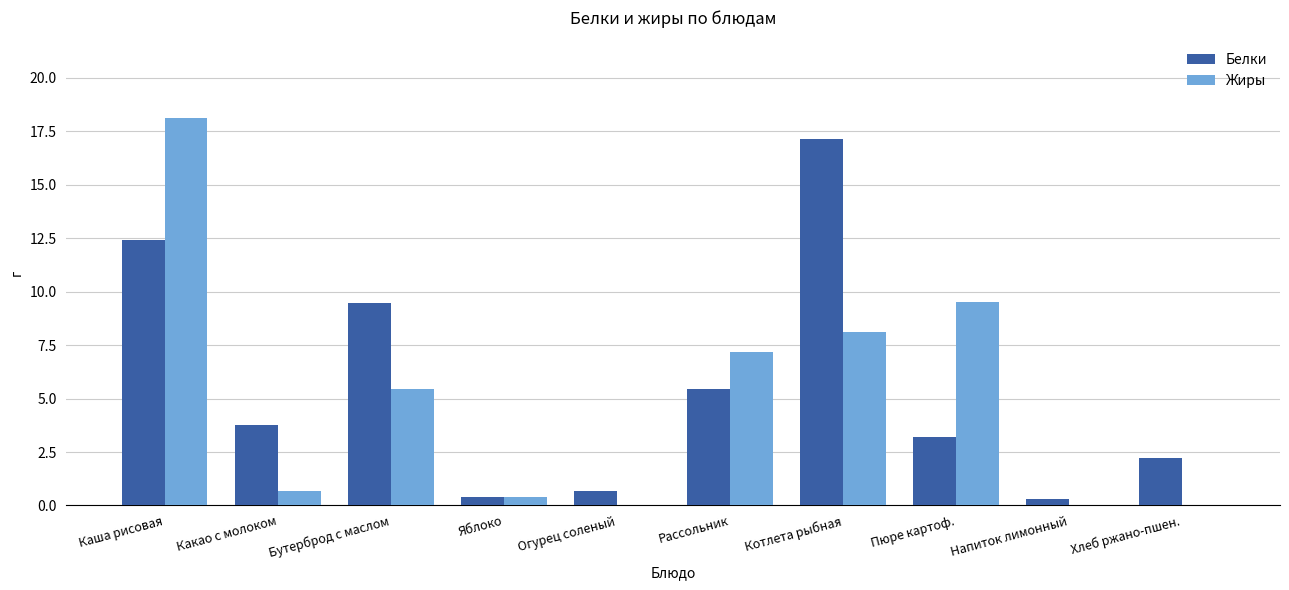

At which label does Белки reach its peak?

Котлета рыбная